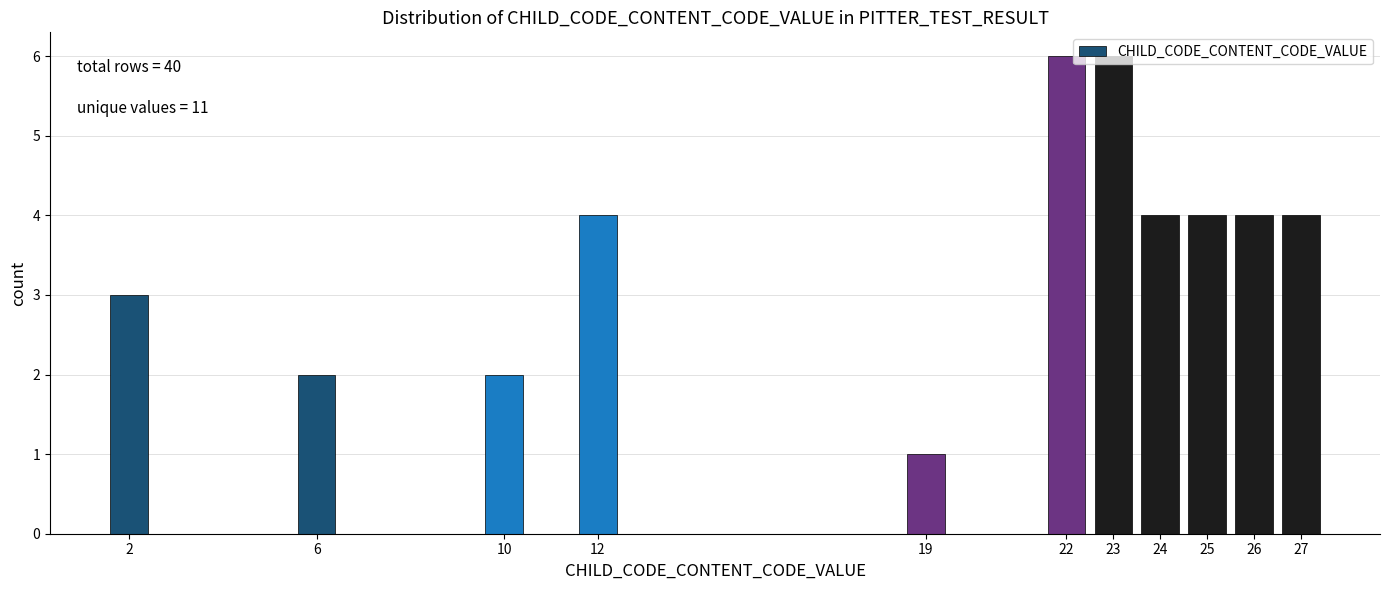

What is the greatest value displayed?

6